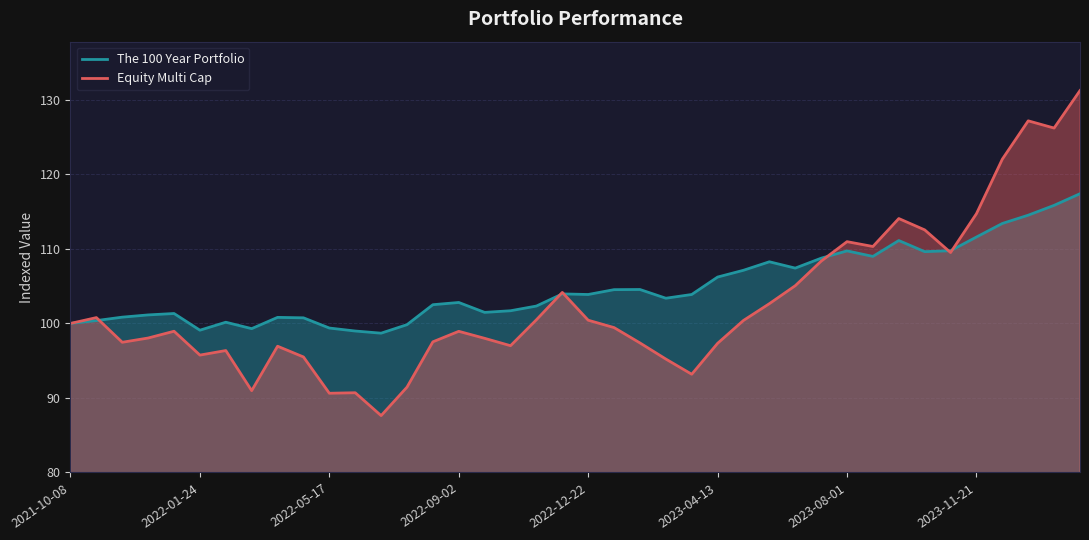

What position from the left is 18?

19